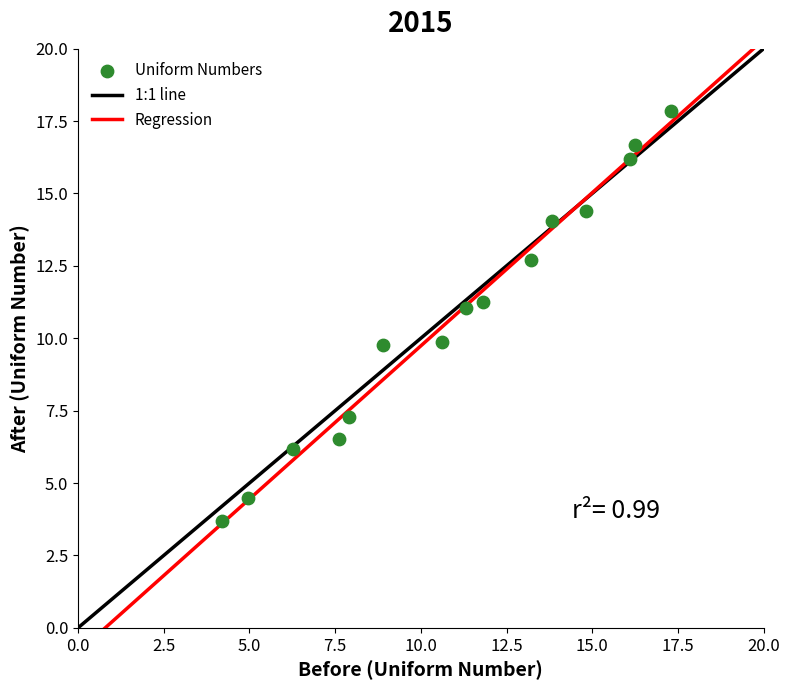

What is the range of X values (max minus min)?

13.1